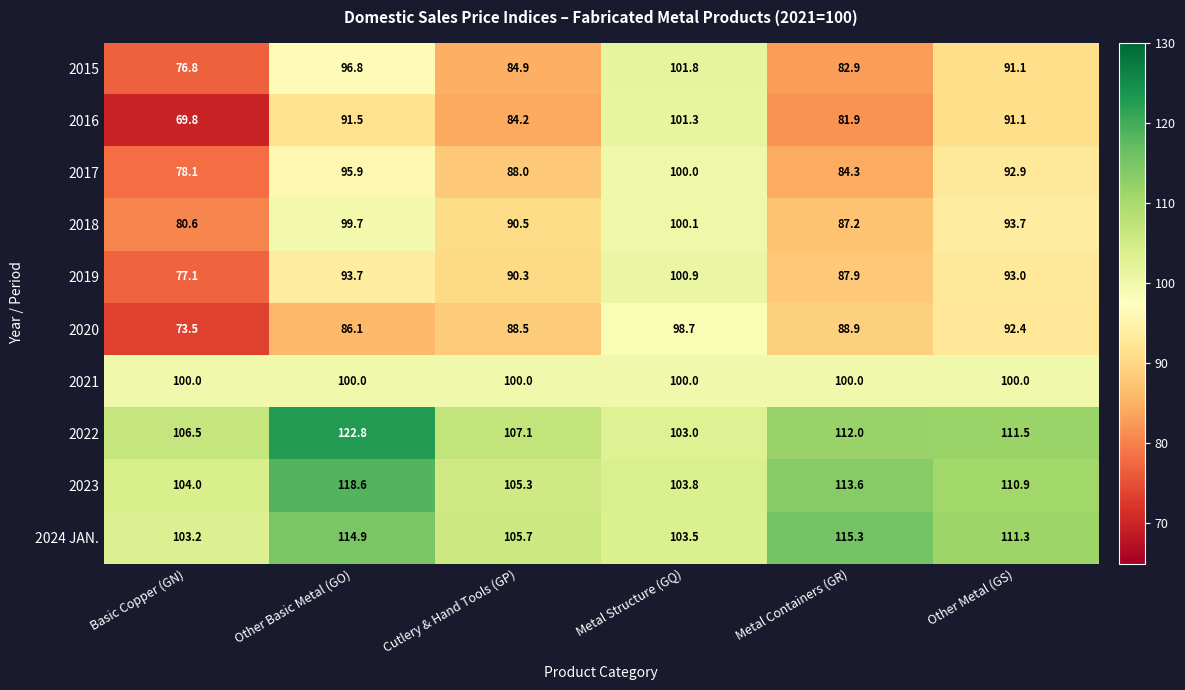

What is the sum of the 2017 values at Metal Containers (GR) and Other Basic Metal (GO)?

180.2